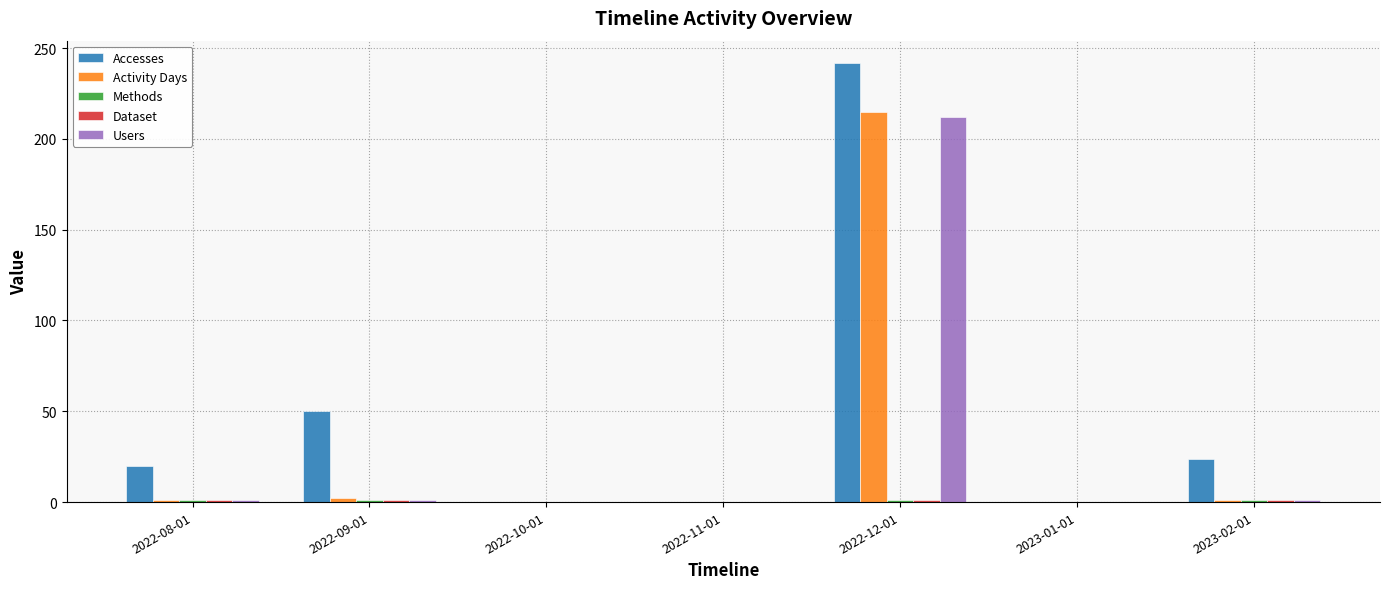

The value of Activity Days at 2023-01-01 is 73. True or false?

False